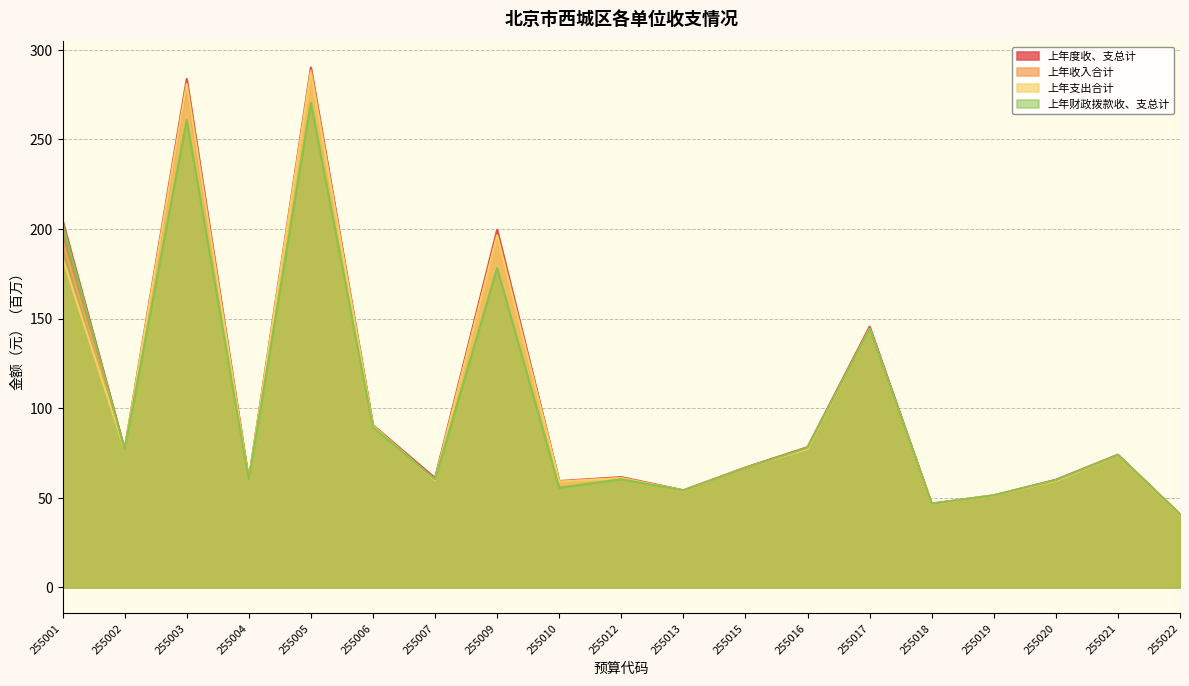

At which category is the sum across all series the highest?

255005